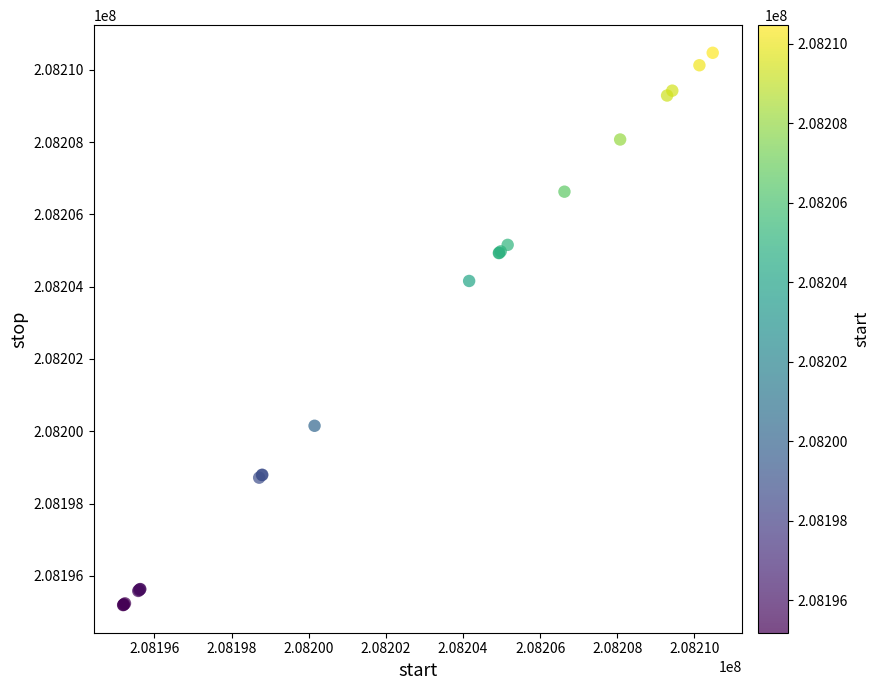

What Y value in the scatter plot is closest to 208202831?

208204159